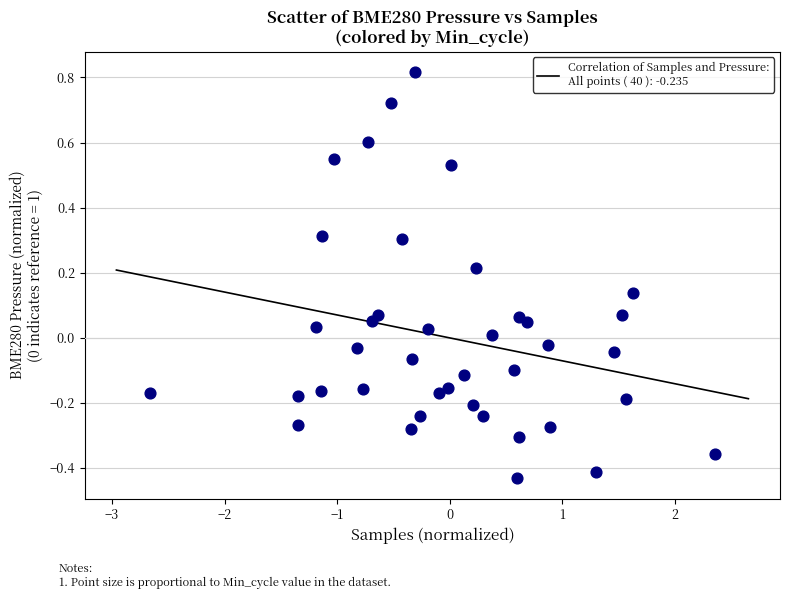

What is the range of X values (max minus min)?

5.0